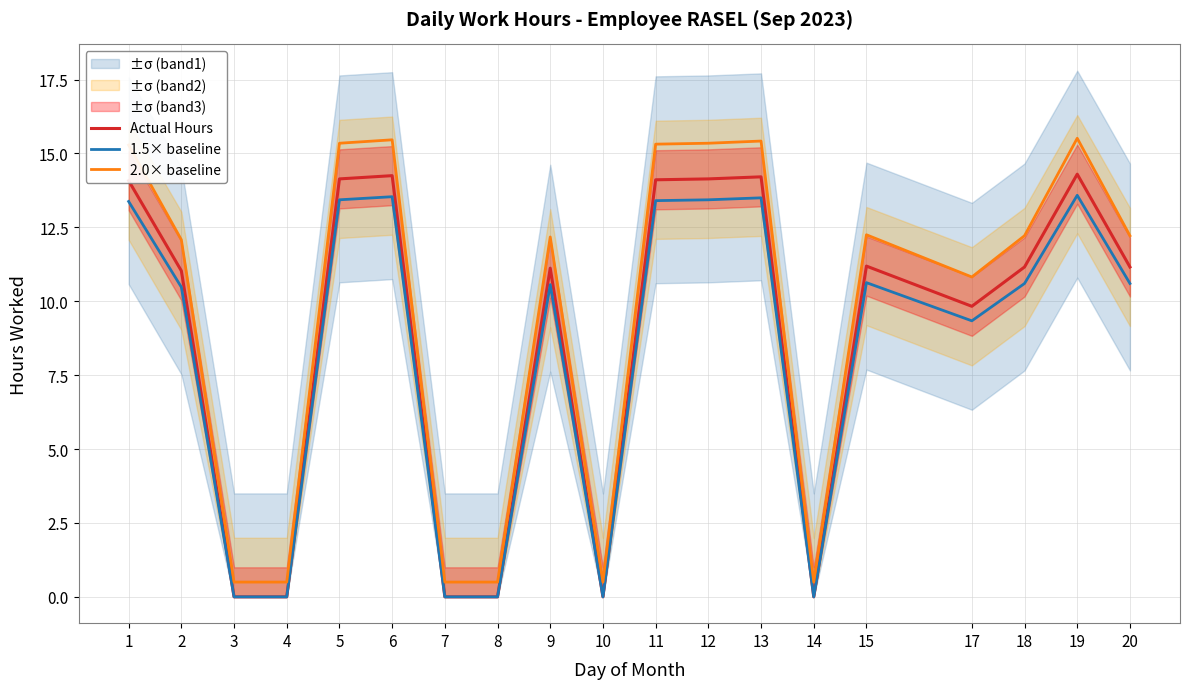

How many data points in 2.0× baseline are above 12?

12